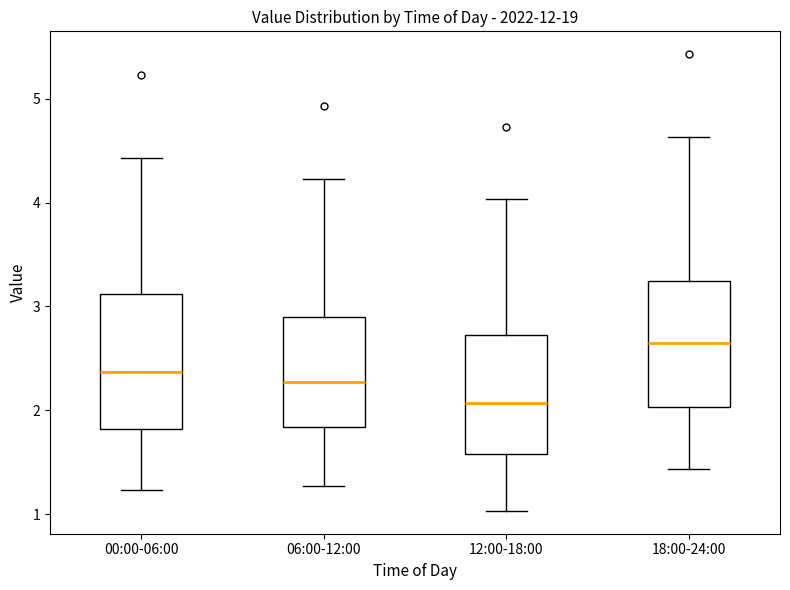

Reading left to right, read every box against the y-axis: the position of its median line, the range the box covers, and the ends of its whiskers. The values are not printed on the chart, so give them approximately, as read against the axis.

00:00-06:00: median 2.4, box 1.8 to 3.1, whiskers 1.2 to 4.4
06:00-12:00: median 2.3, box 1.8 to 2.9, whiskers 1.3 to 4.2
12:00-18:00: median 2.1, box 1.6 to 2.7, whiskers 1.0 to 4.0
18:00-24:00: median 2.7, box 2.0 to 3.2, whiskers 1.4 to 4.6